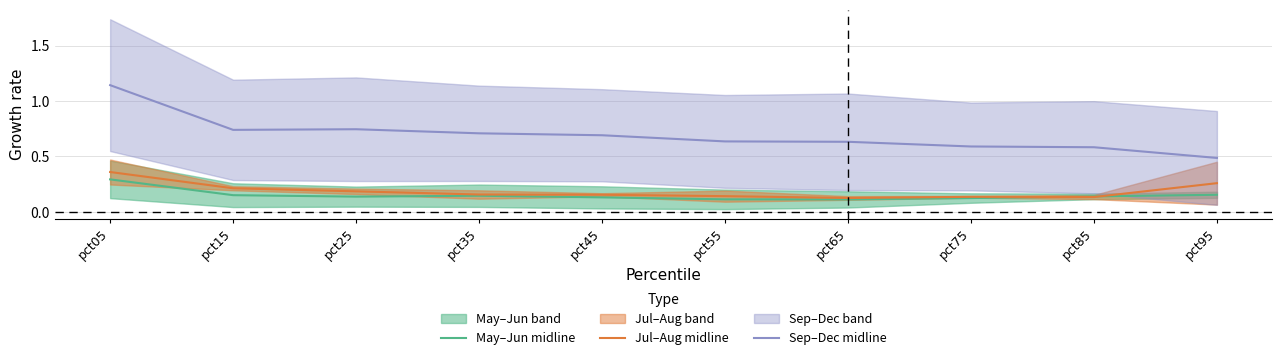

What is the difference between the second highest and second lowest values in the Sep–Dec midline series?

0.2